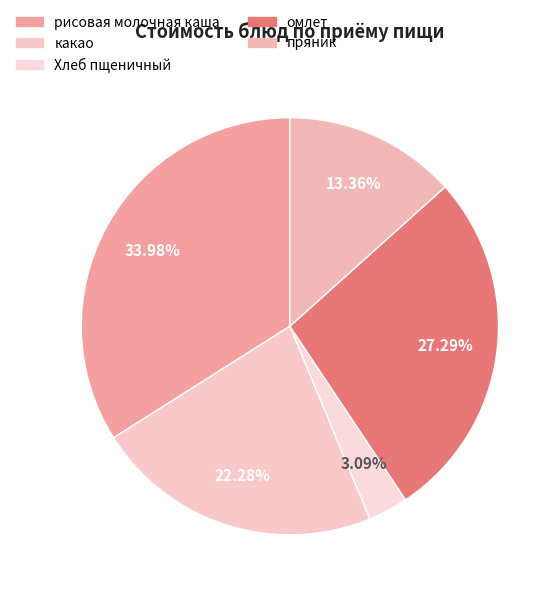

Is the sum of какао and рисовая молочная каша greater than half?

Yes